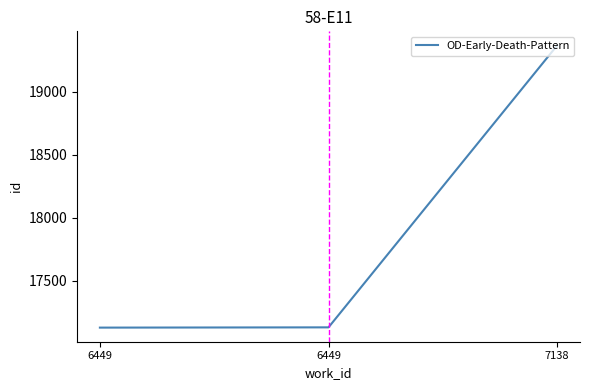

Which label corresponds to the largest value in the chart?

7138